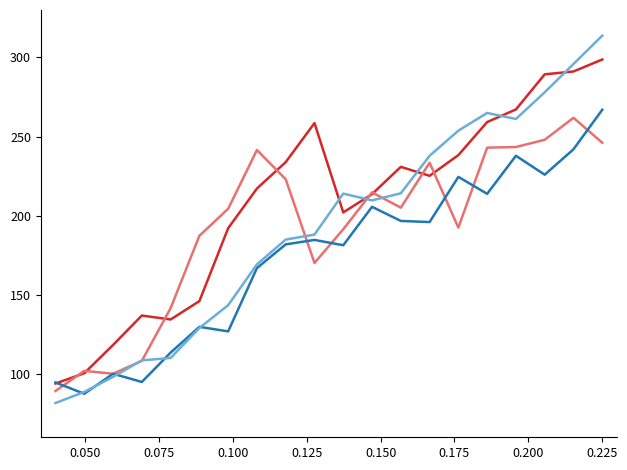

What is the smallest value displayed?

81.6